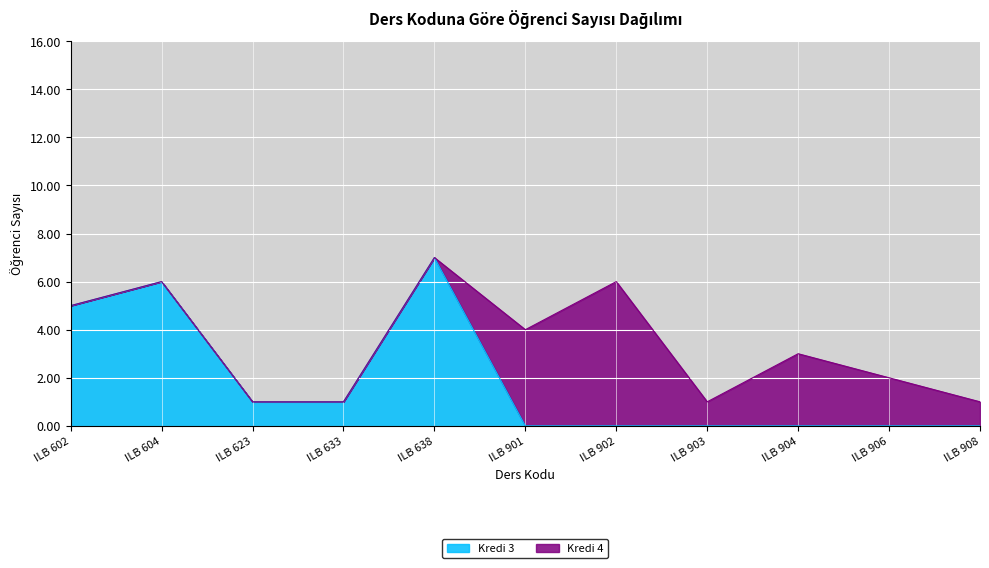

What is the total value across all series at ILB 602?

5